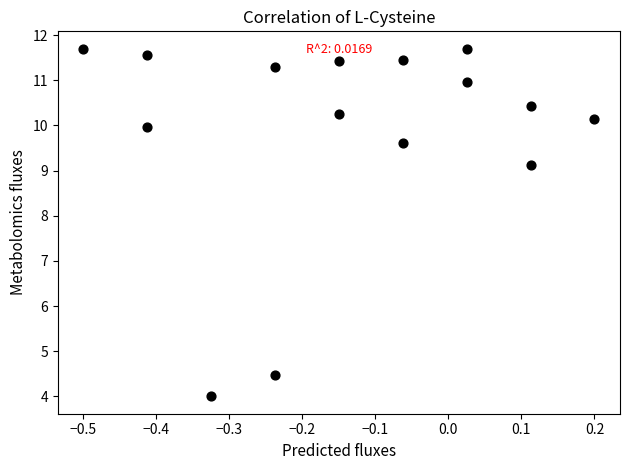

What Y value in the scatter plot is closest to 7?

9.1